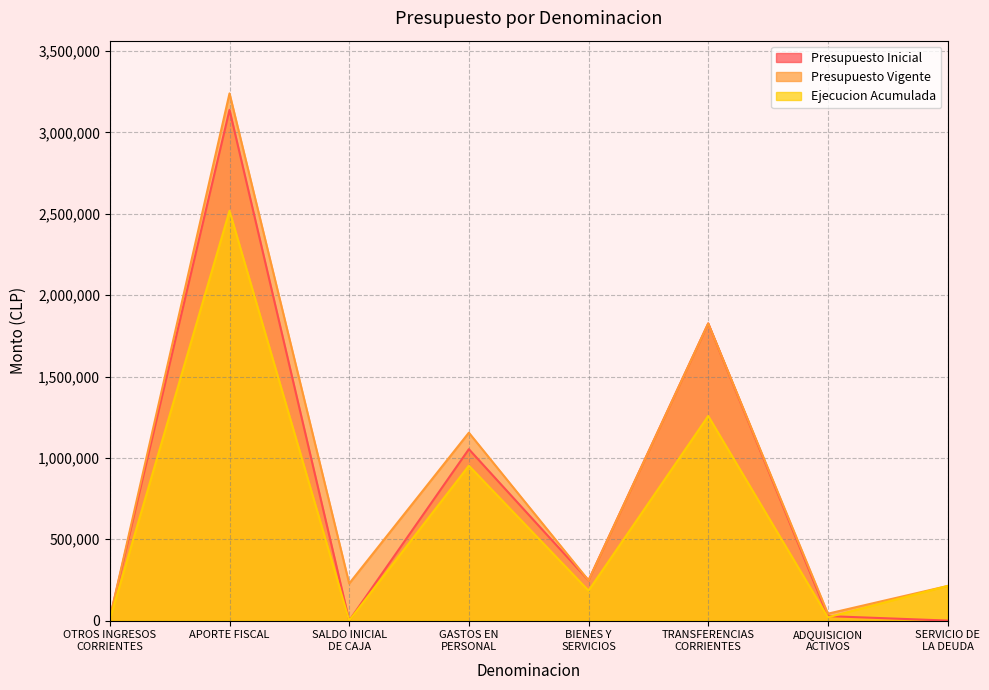

Which series has the largest total across all categories?

Presupuesto Vigente